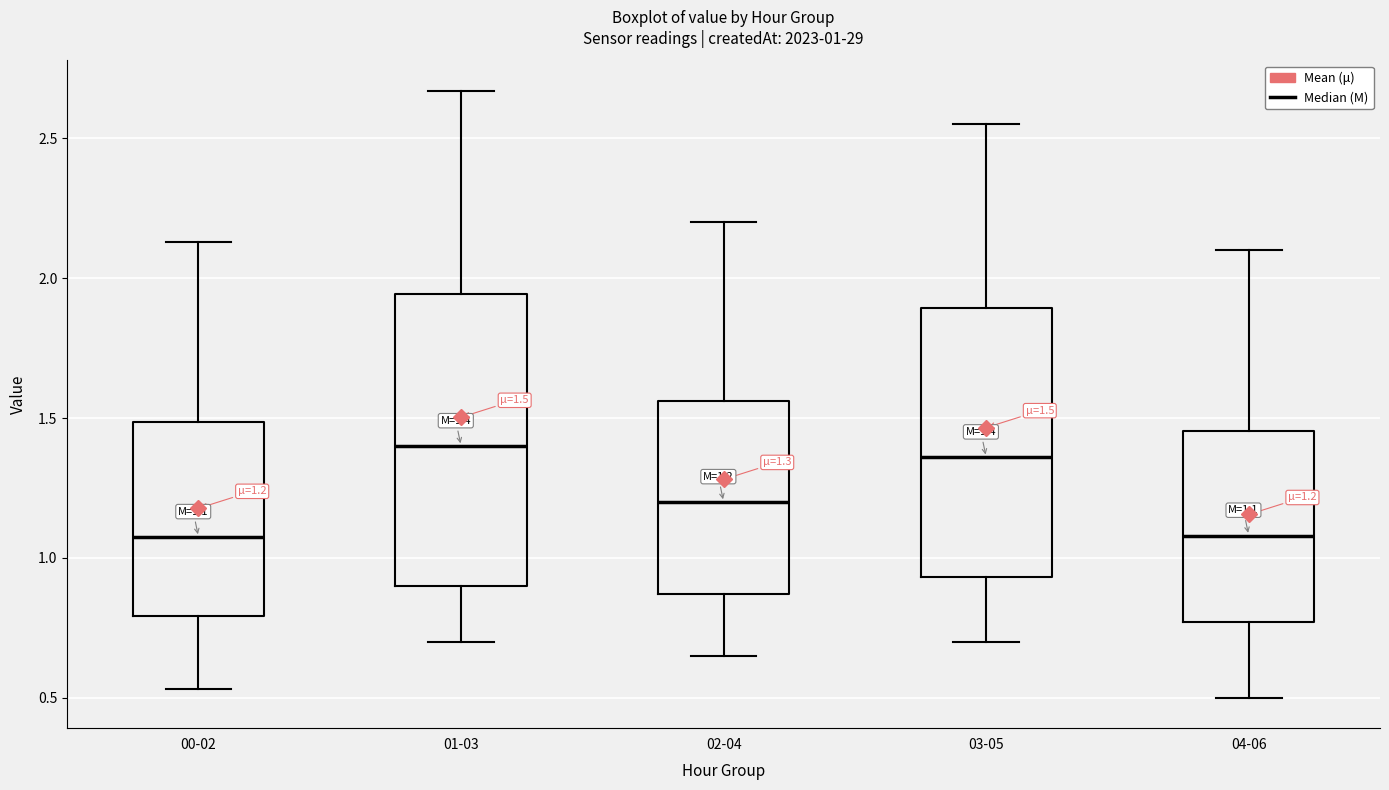

Comparing the boxes themselves (not the whiskers), which one is the tallest?

01-03